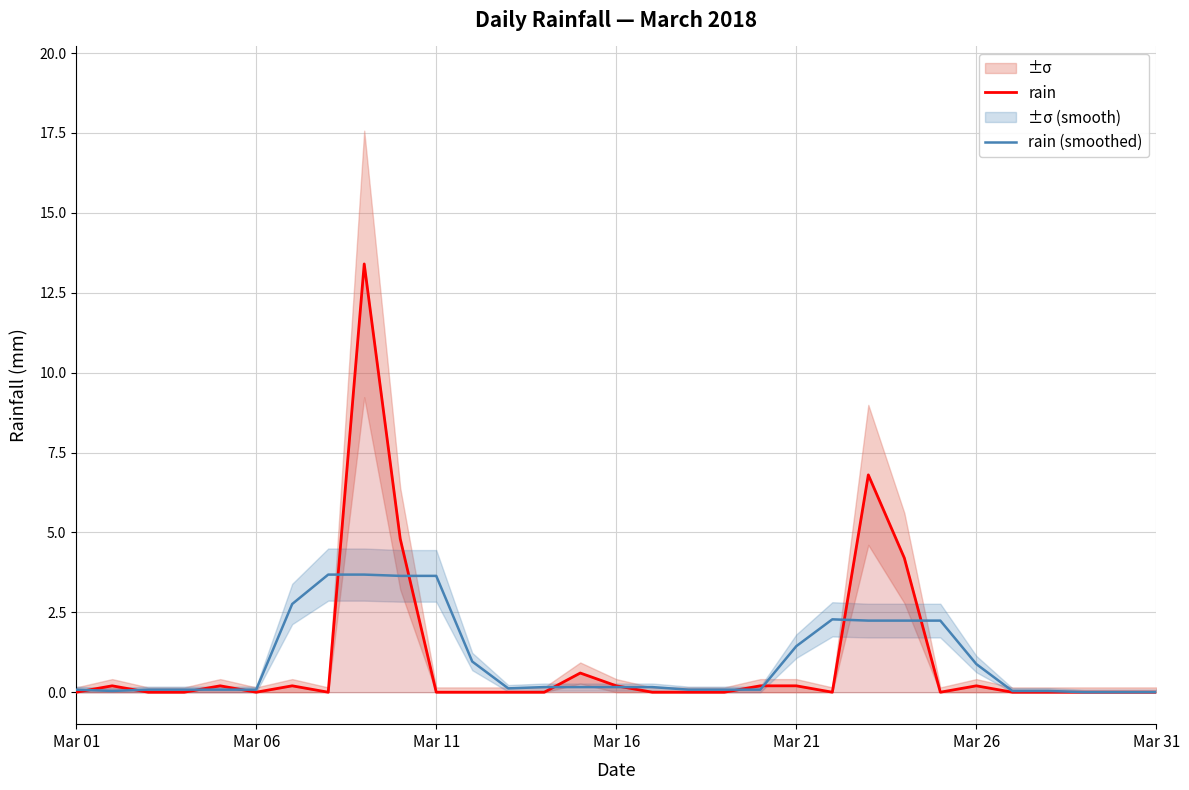

Count the number of categories in the chart.

31